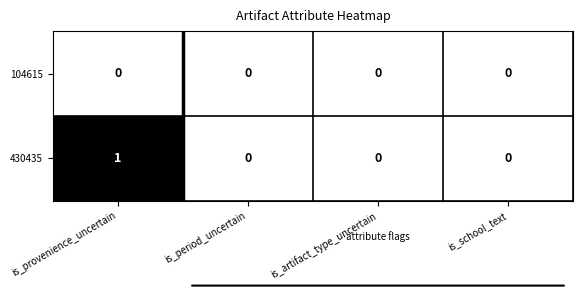

Rank the series by their average value, from lowest to highest.

104615, 430435